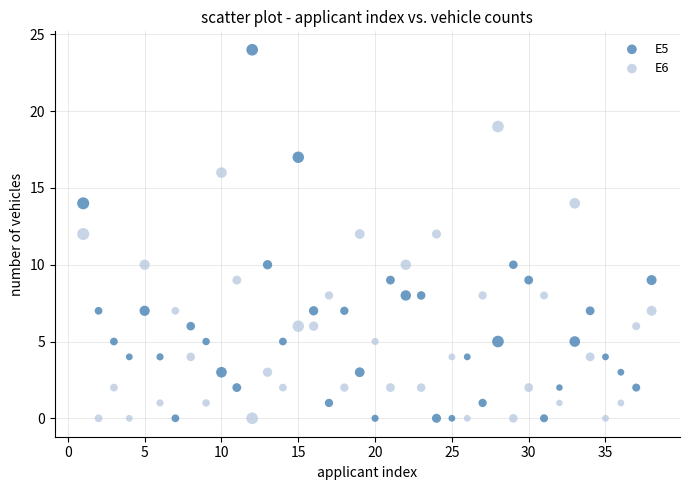

Which series has the largest Y range (max minus min)?

E5